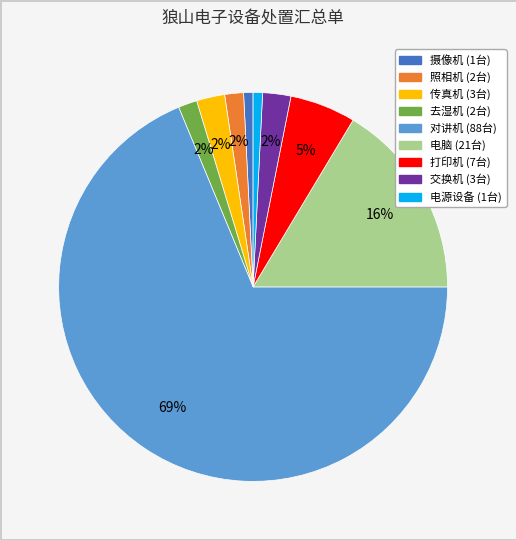

What is the largest slice in the pie chart?

对讲机